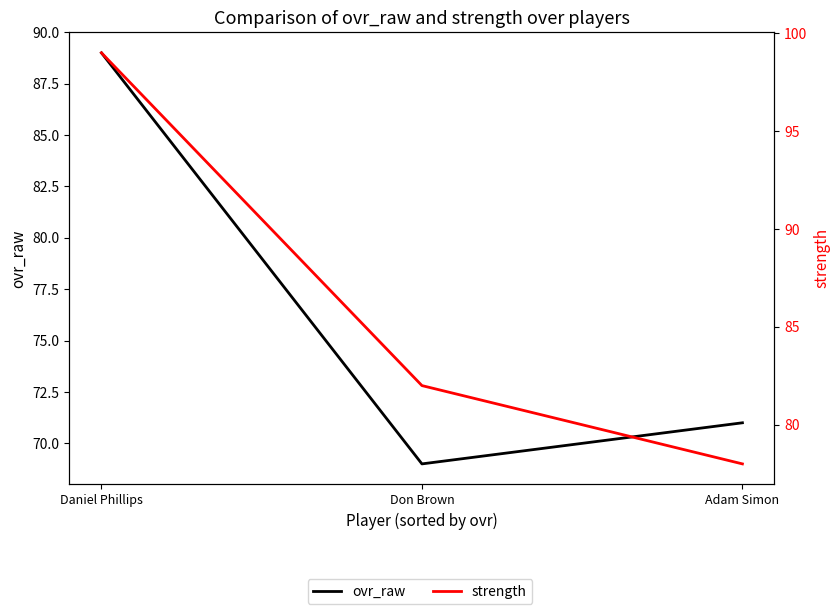

Where is ovr_raw nearest to the value 79?

Adam Simon